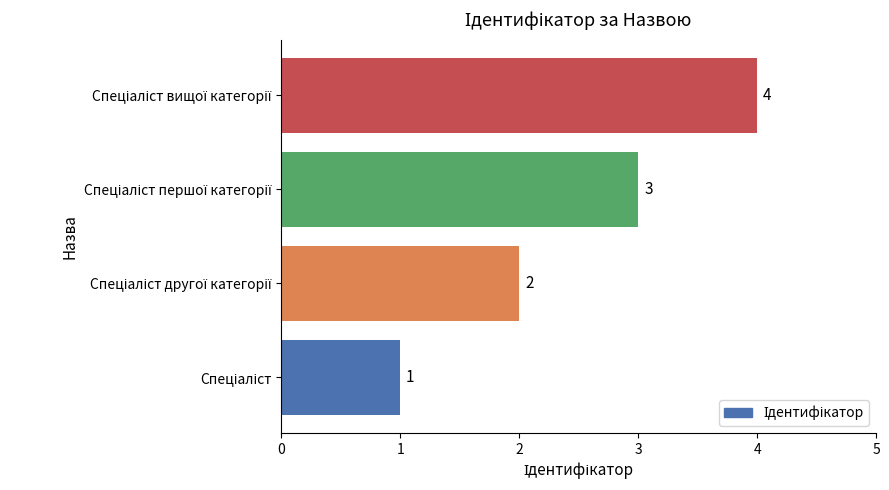

What is the maximum value shown in the chart?

4